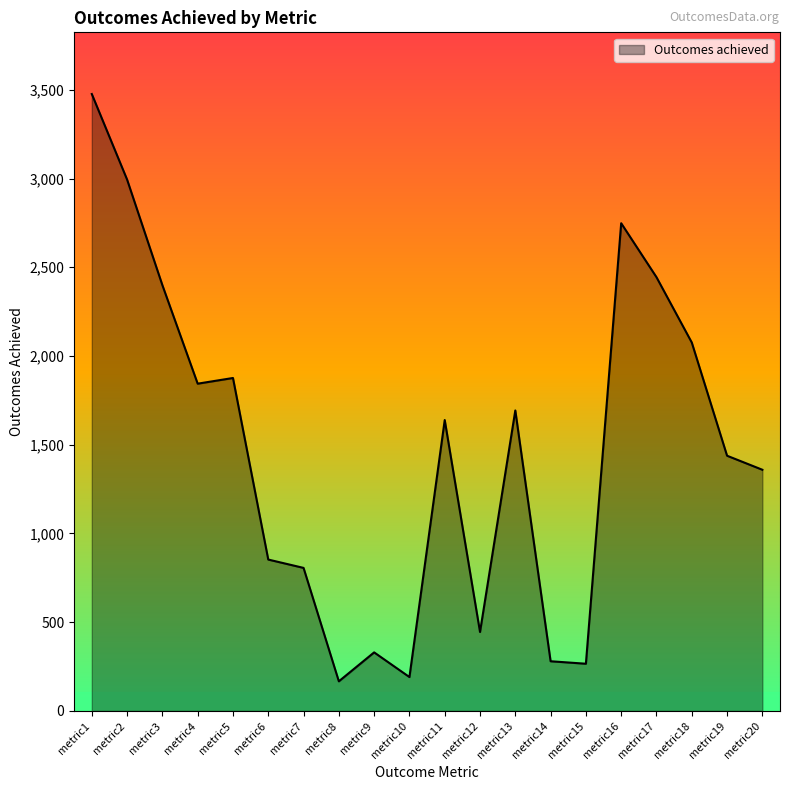

What is the difference between the maximum and minimum values?

3309